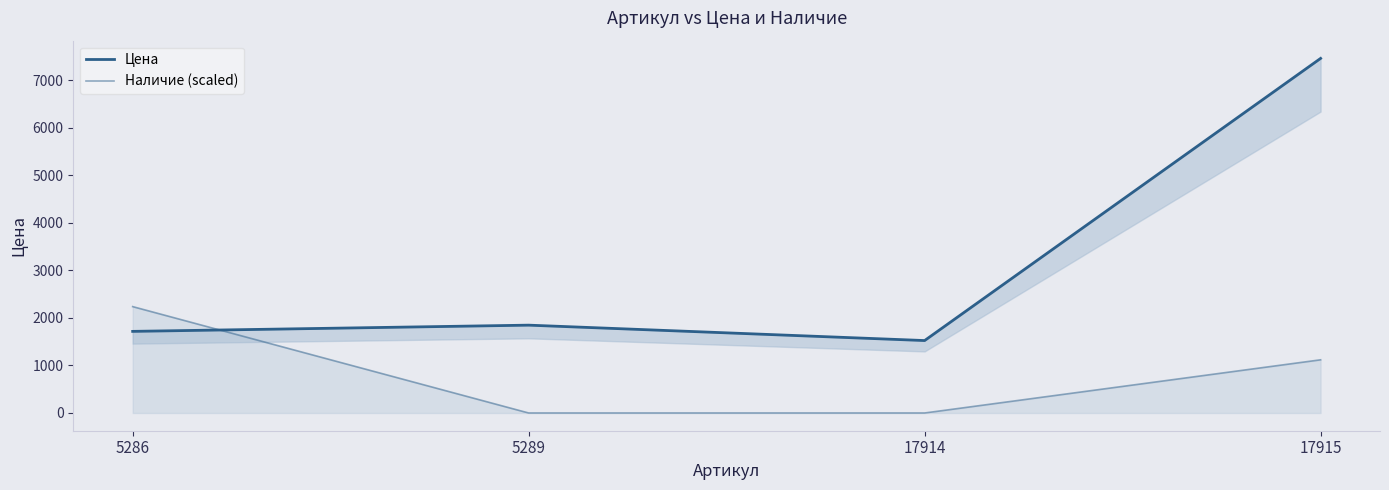

Reading left to right, list all the values displayed in this chart.

Цена: 5286=1717	5289=1848	17914=1524	17915=7460
Наличие (scaled): 5286=2238	5289=0	17914=0	17915=1119